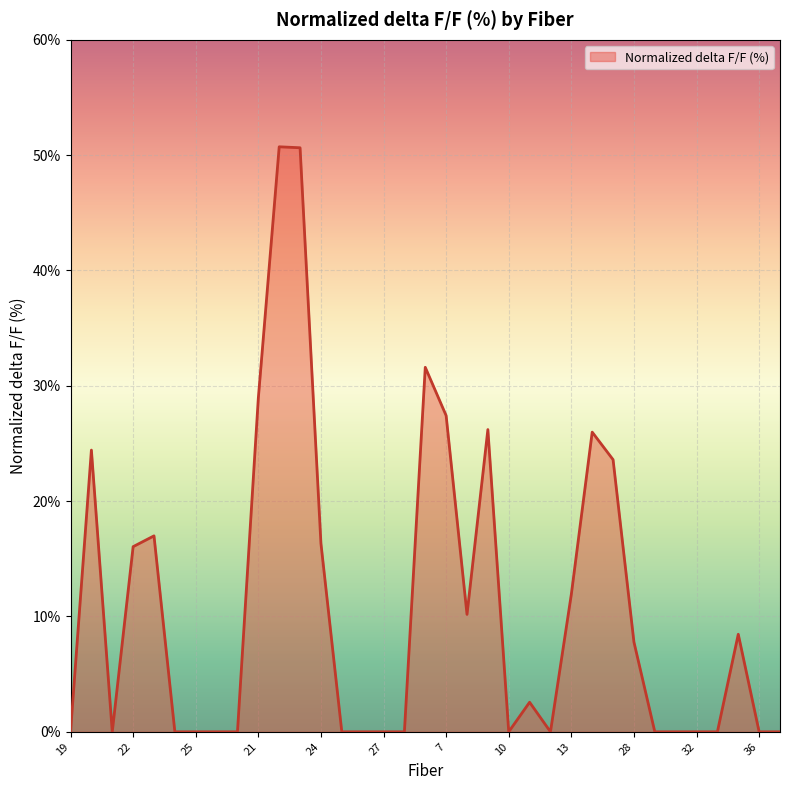

What is the maximum value shown in the chart?

50.7